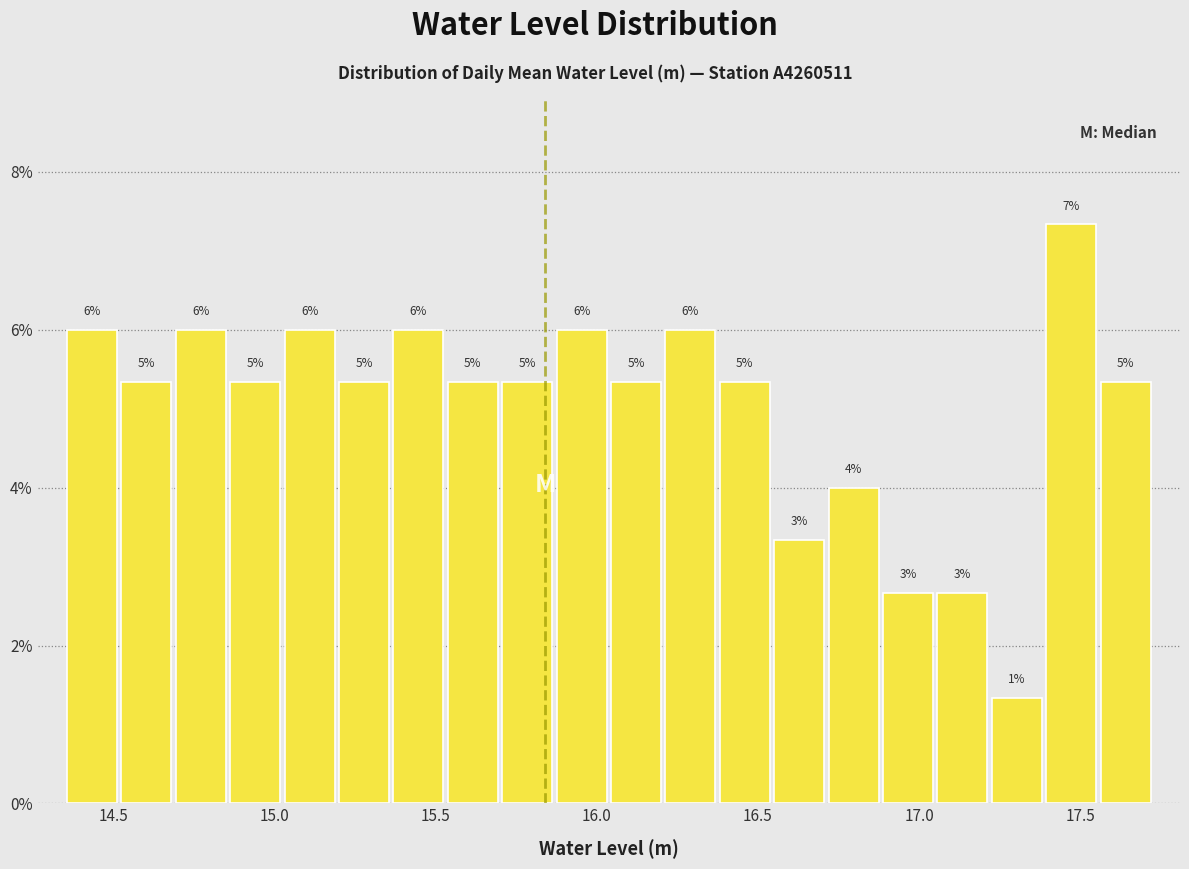

Around what value on the x-axis is the tallest bar? Give the approximate position of its centre, as read against the axis.

17.45